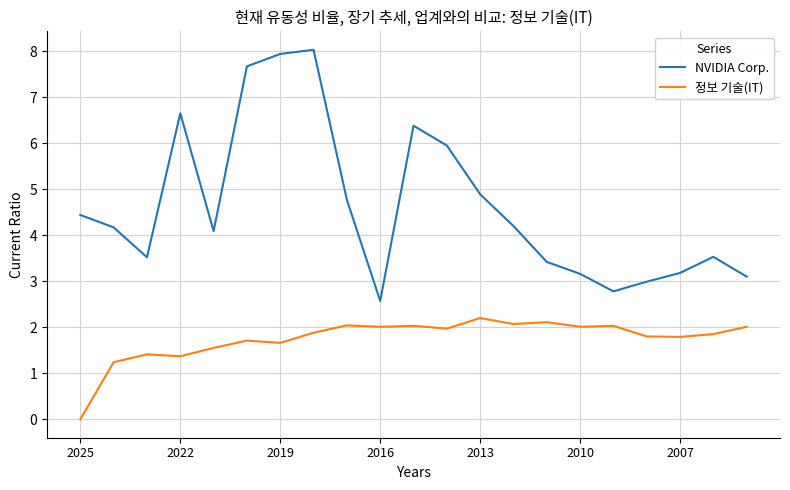

Which series has the widest spread of values?

NVIDIA Corp.